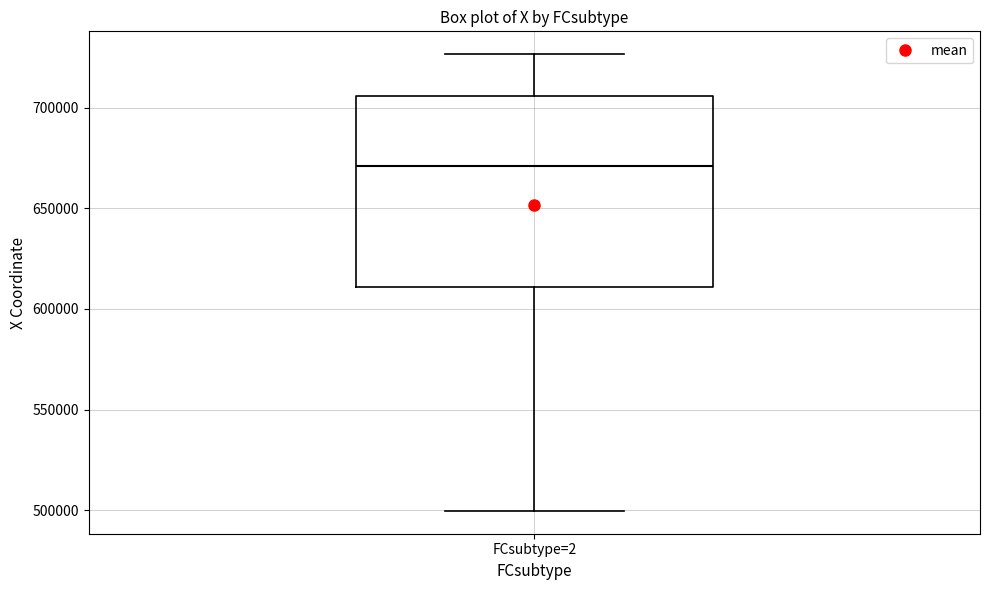

Read this box plot against the y-axis: the position of the median line, the range covered by the box, and the ends of both whiskers. The values are not printed on the chart, so give them approximately, as read against the axis.

median 670000, box 610000 to 705000, whiskers 500000 to 725000